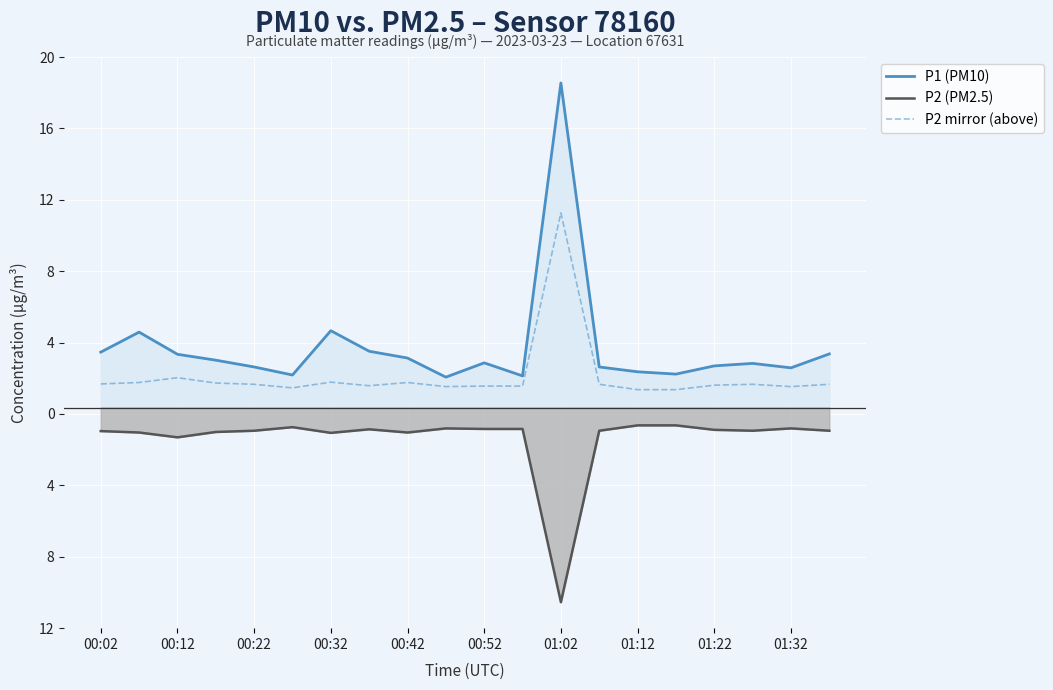

What value does the P2 (PM2.5) series have at 01:32?

-1.2